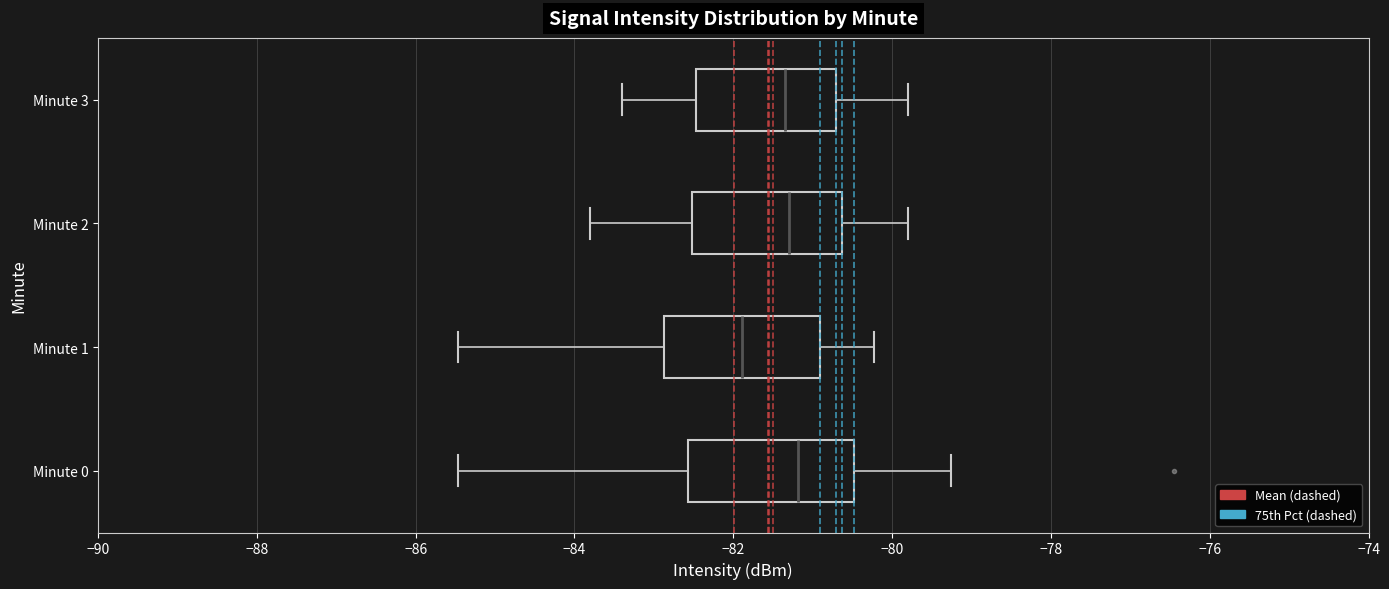

Which box has the furthest to the left median line?

Minute 1